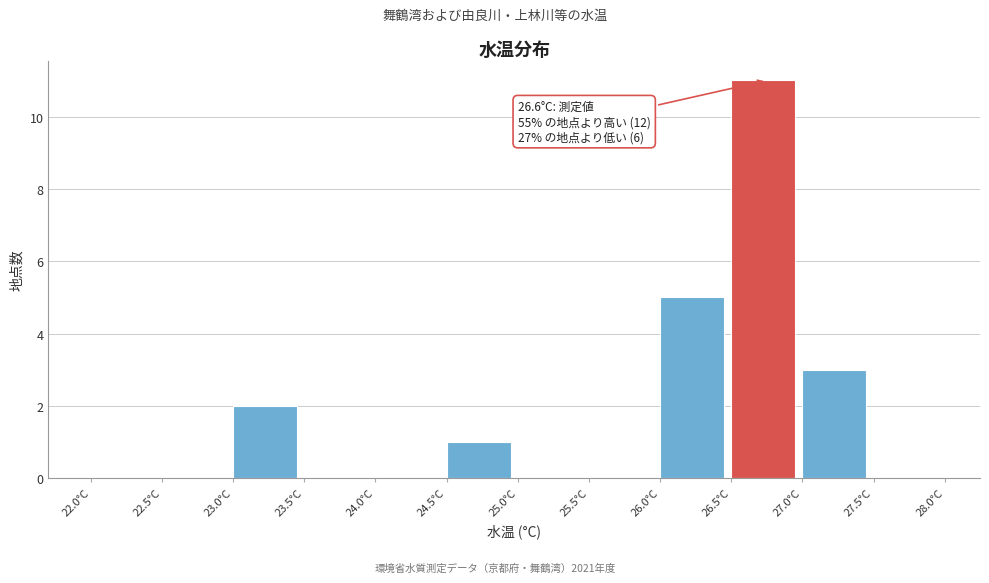

Over which range of the x-axis is the bar tallest?

26.5 to 27.0